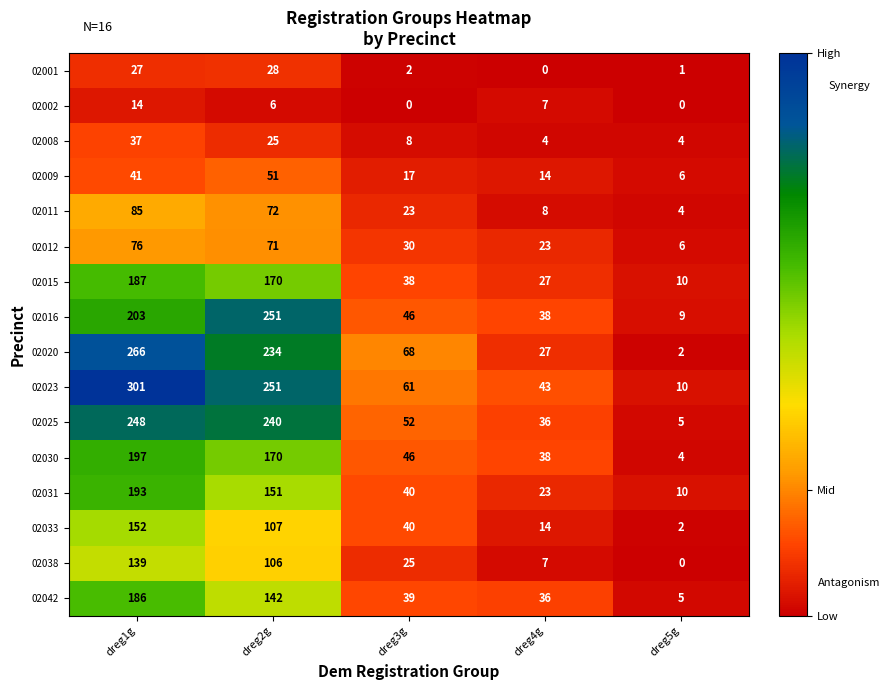

What is the difference between the highest and lowest values at dreg1g?

287